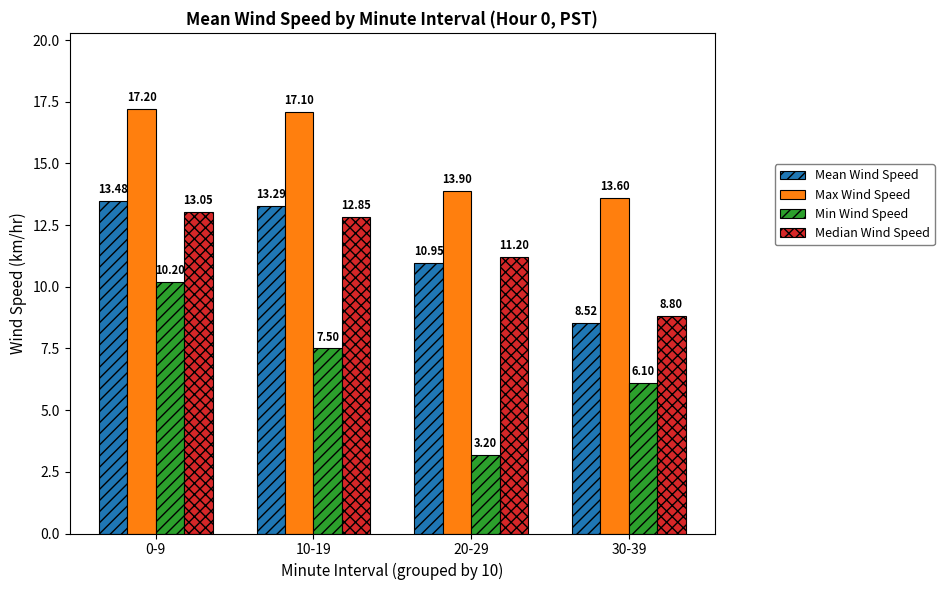

How many series are shown in this chart?

4